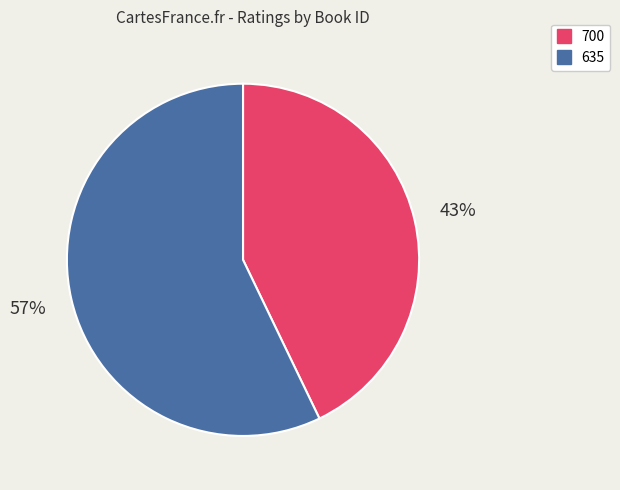

To the nearest percent, what portion does 635 represent?

57%